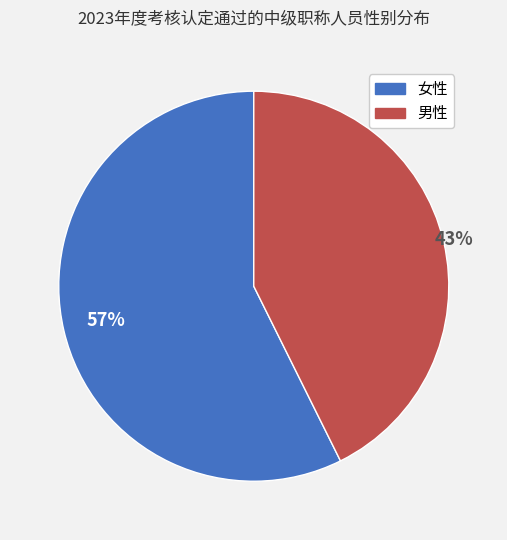

To the nearest percent, what percentage of the pie is 男性?

43%